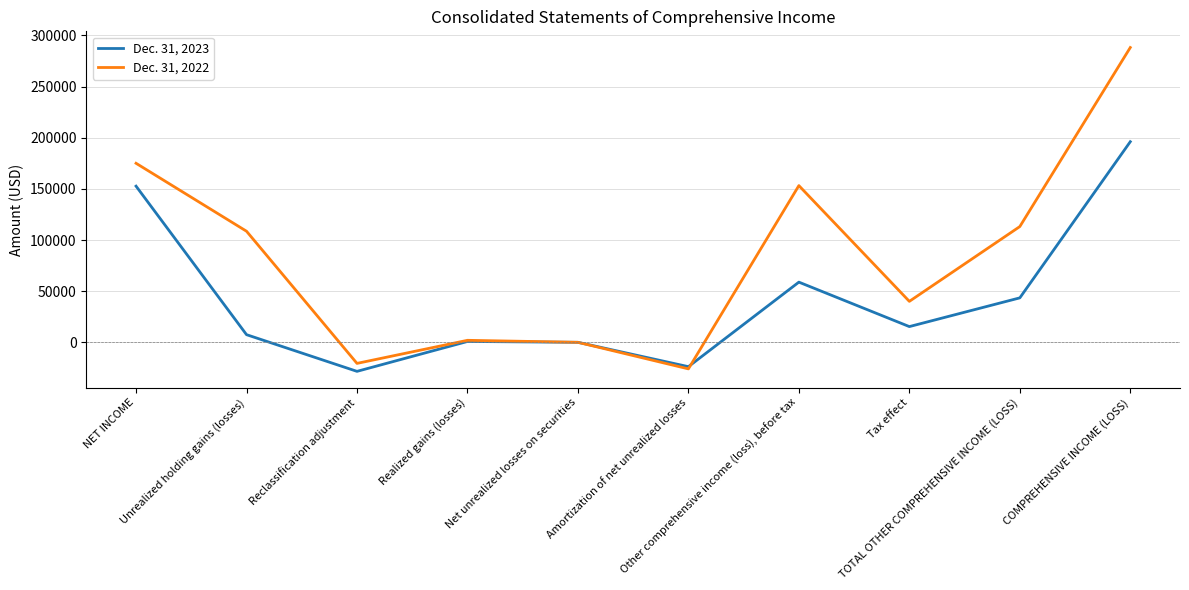

Which series has the largest total across all categories?

Dec. 31, 2022